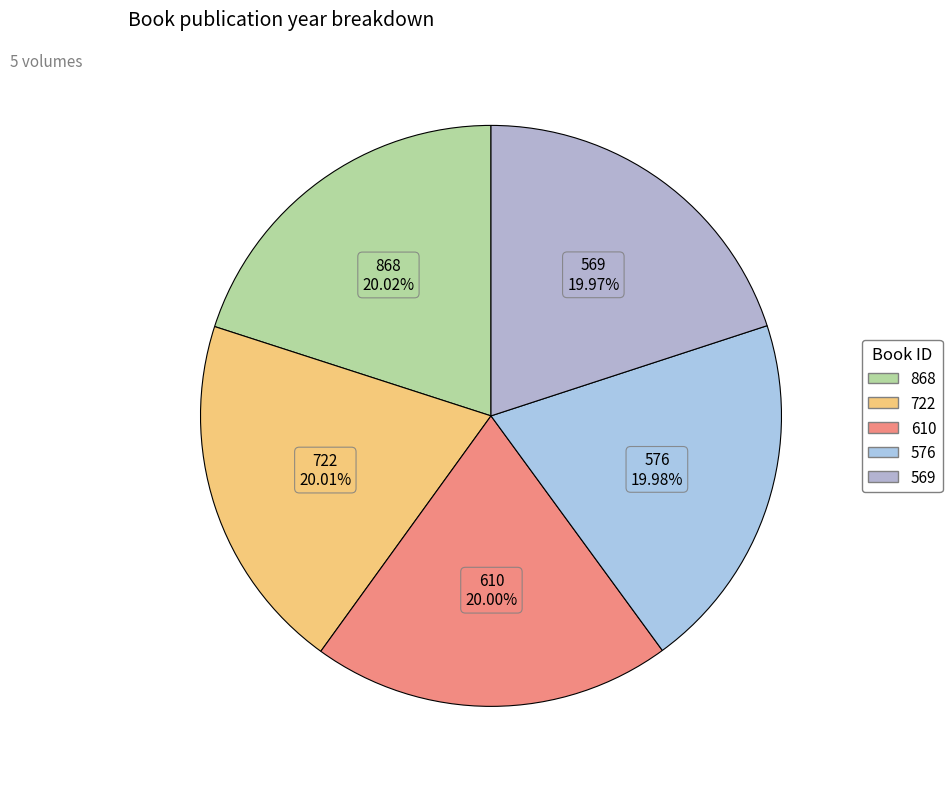

Does 569 represent more than half of the total?

No